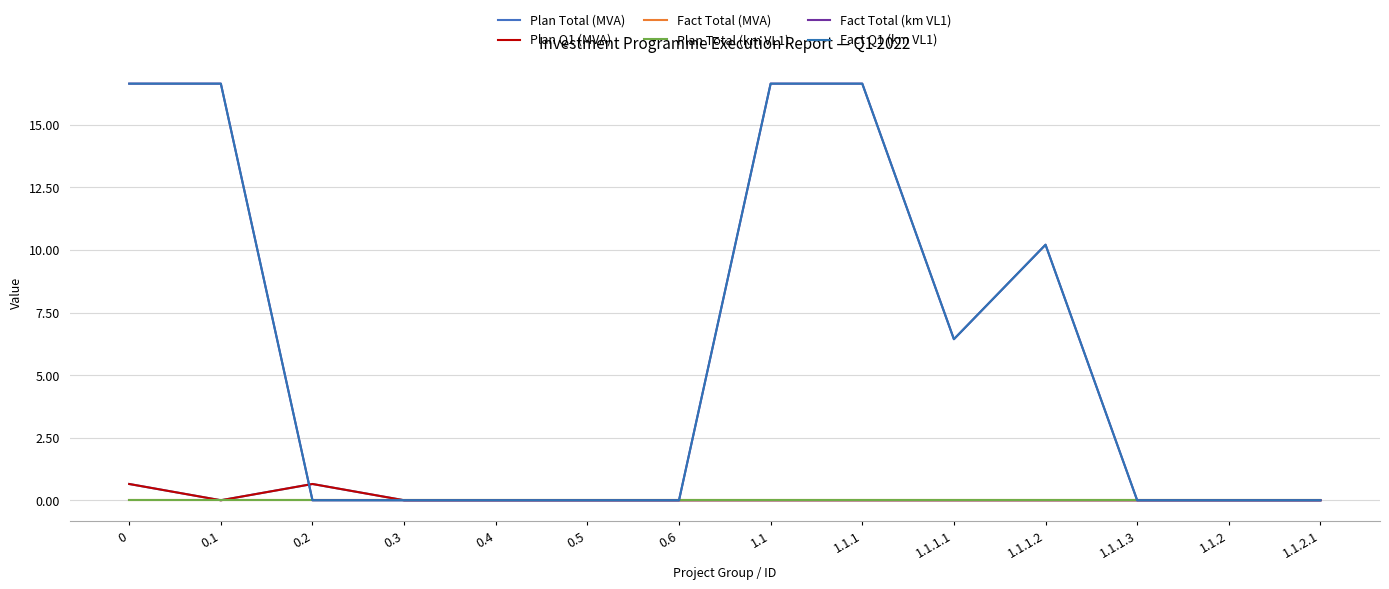

Reading left to right, what are all the values shown in this chart?

Plan Total (MVA): 0=0.7	0.1=0.0	0.2=0.7	0.3=0.0	0.4=0.0	0.5=0.0	0.6=0.0	1.1=0.0	1.1.1=0.0	1.1.1.1=0.0	1.1.1.2=0.0	1.1.1.3=0.0	1.1.2=0.0	1.1.2.1=0.0
Plan Q1 (MVA): 0=0.7	0.1=0.0	0.2=0.7	0.3=0.0	0.4=0.0	0.5=0.0	0.6=0.0	1.1=0.0	1.1.1=0.0	1.1.1.1=0.0	1.1.1.2=0.0	1.1.1.3=0.0	1.1.2=0.0	1.1.2.1=0.0
Fact Total (MVA): 0=0.0	0.1=0.0	0.2=0.0	0.3=0.0	0.4=0.0	0.5=0.0	0.6=0.0	1.1=0.0	1.1.1=0.0	1.1.1.1=0.0	1.1.1.2=0.0	1.1.1.3=0.0	1.1.2=0.0	1.1.2.1=0.0
Plan Total (km VL1): 0=0.0	0.1=0.0	0.2=0.0	0.3=0.0	0.4=0.0	0.5=0.0	0.6=0.0	1.1=0.0	1.1.1=0.0	1.1.1.1=0.0	1.1.1.2=0.0	1.1.1.3=0.0	1.1.2=0.0	1.1.2.1=0.0
Fact Total (km VL1): 0=16.6	0.1=16.6	0.2=0.0	0.3=0.0	0.4=0.0	0.5=0.0	0.6=0.0	1.1=16.6	1.1.1=16.6	1.1.1.1=6.4	1.1.1.2=10.2	1.1.1.3=0.0	1.1.2=0.0	1.1.2.1=0.0
Fact Q1 (km VL1): 0=16.6	0.1=16.6	0.2=0.0	0.3=0.0	0.4=0.0	0.5=0.0	0.6=0.0	1.1=16.6	1.1.1=16.6	1.1.1.1=6.4	1.1.1.2=10.2	1.1.1.3=0.0	1.1.2=0.0	1.1.2.1=0.0